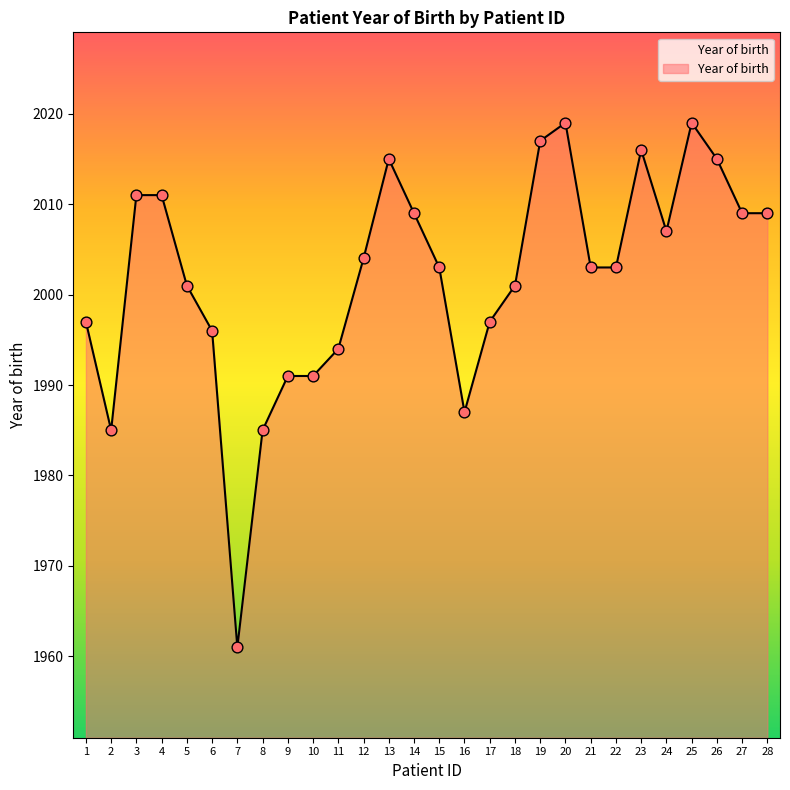

What is the change in value from 8 to 11?

+9